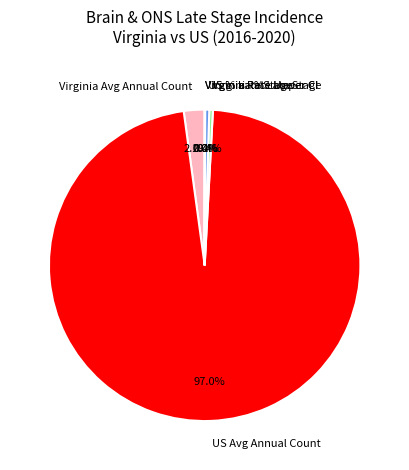

Which slice represents more than half of the pie?

US Avg Annual Count